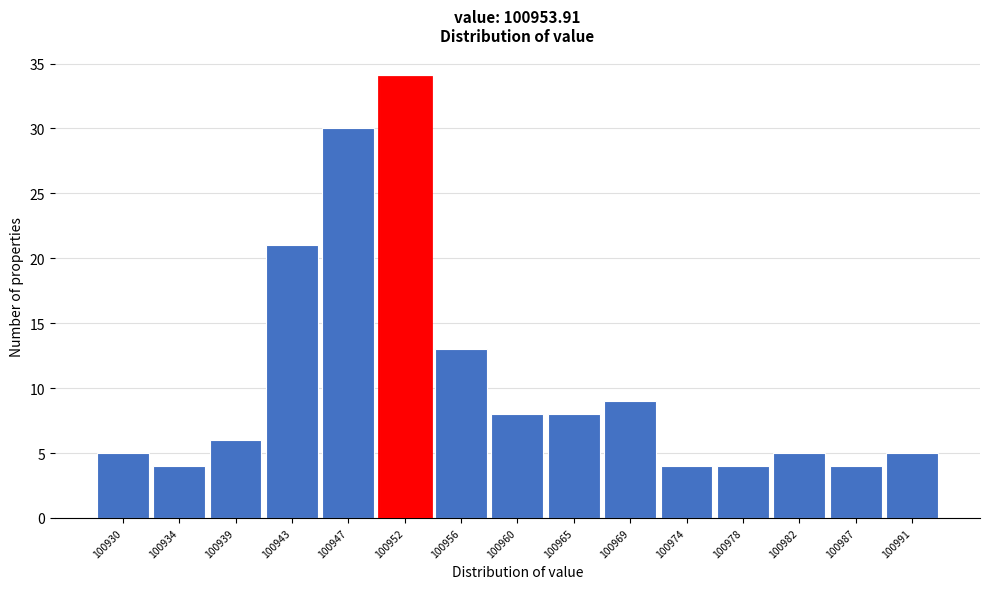

Reading left to right, extract all data points from this chart.

5	4	6	21	30	34	13	8	8	9	4	4	5	4	5